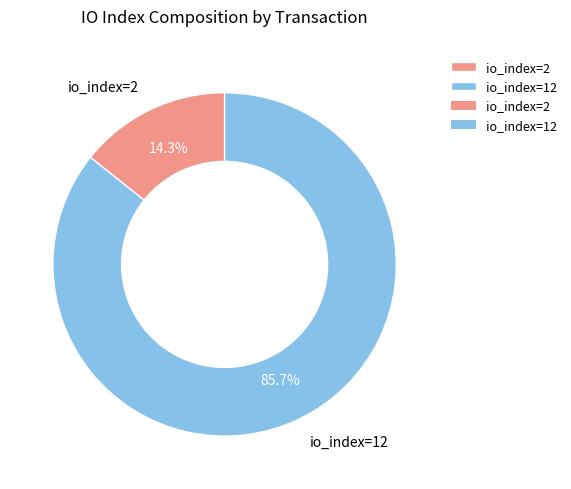

How many segments does this pie chart have?

2